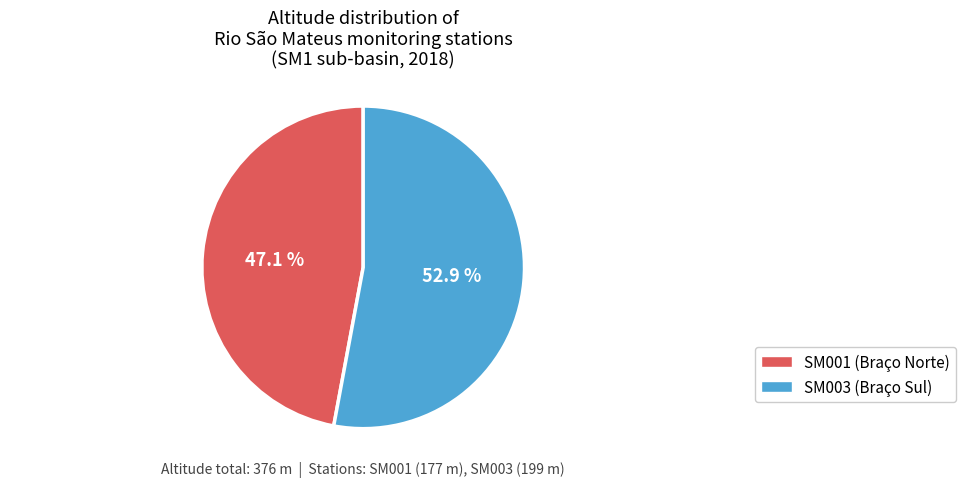

Is there any slice that represents more than half of the pie?

Yes